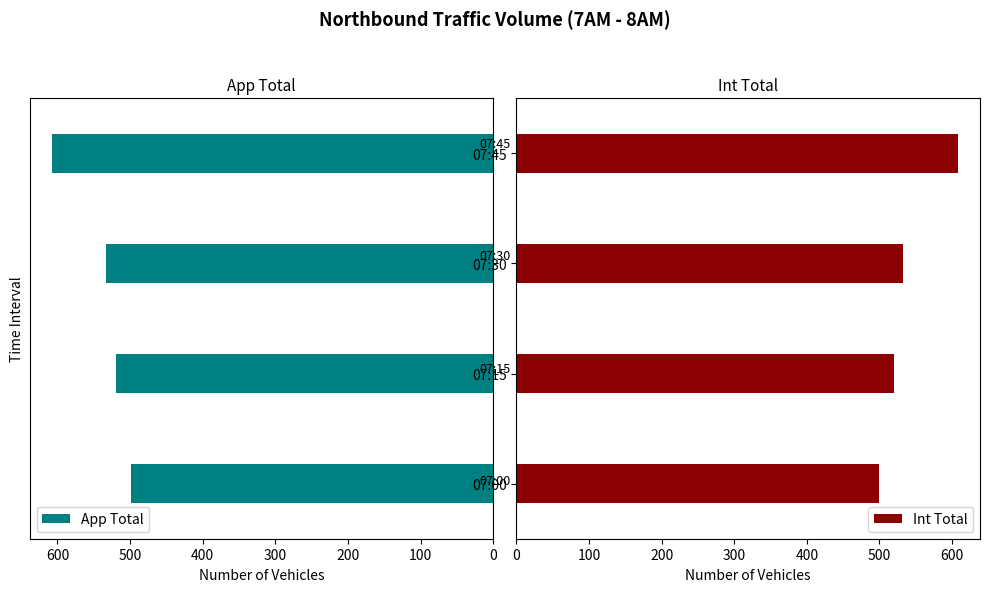

What is the highest value of the Int Total series?

608